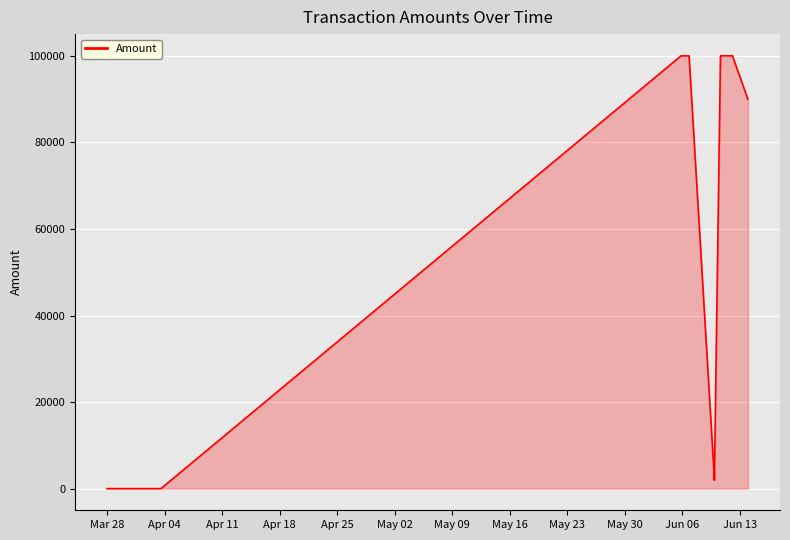

What is the label of the 16th point from the right?

2017-03-27 23:51:37